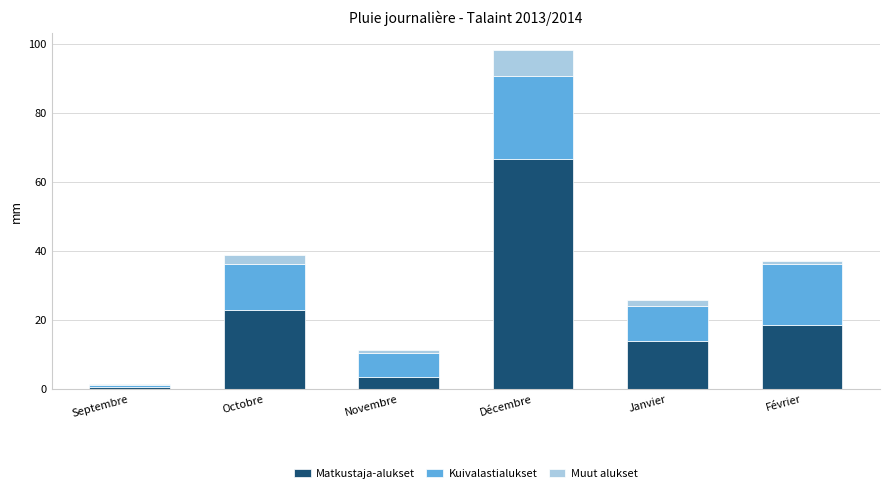

Does the chart contain stacked bars?

Yes